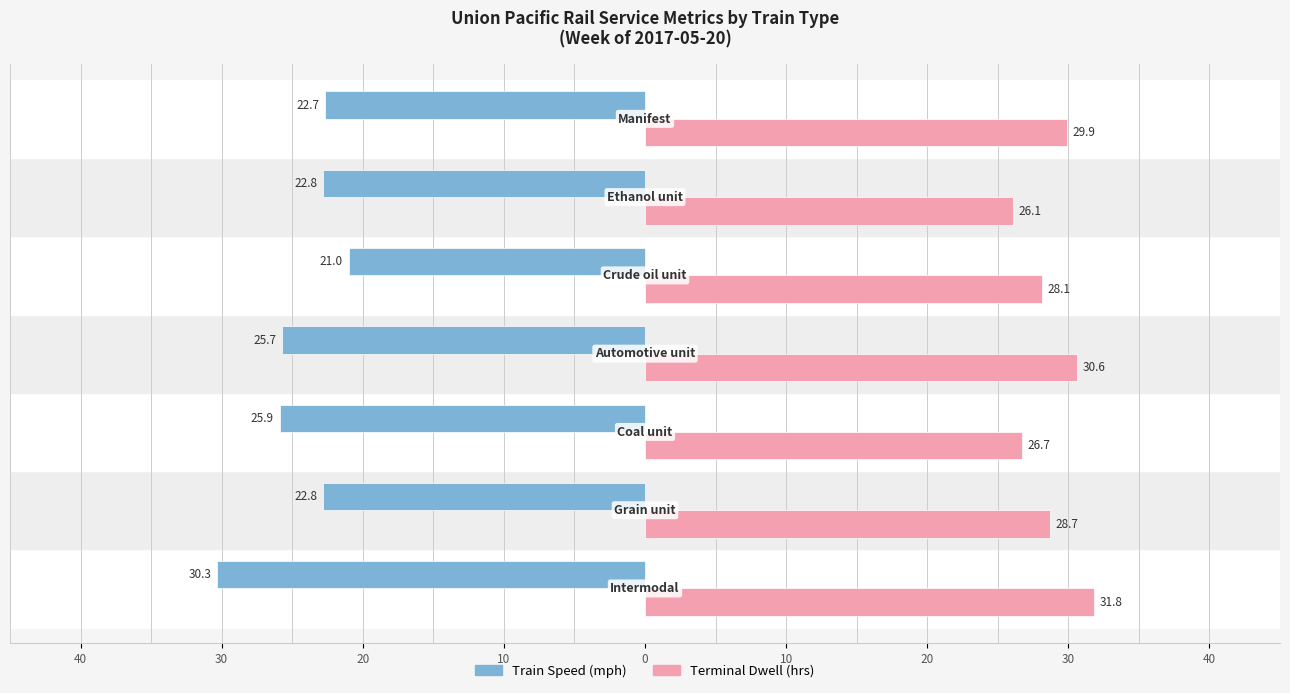

What is the value of the Train Speed (mph) bar at the 1st from the left?

-30.3